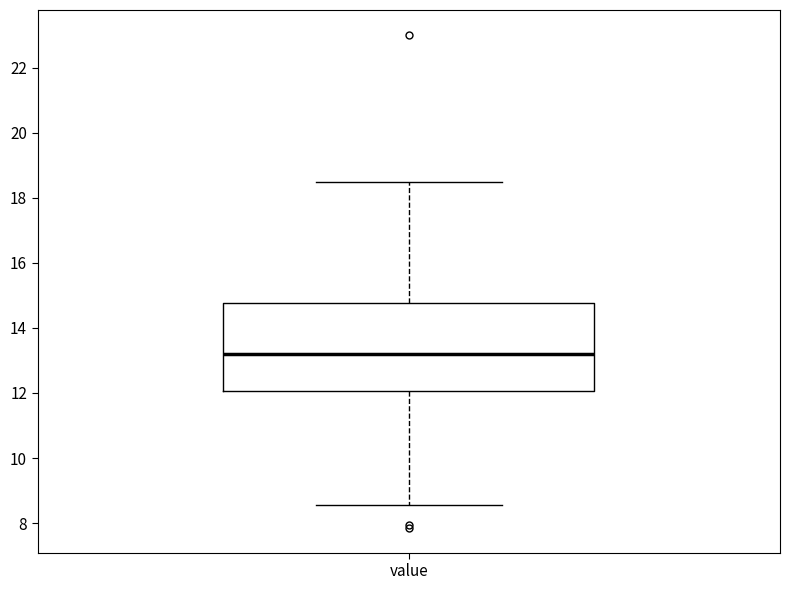

Transcribe this box plot: give where the median line is, the range the box spans, and where the two whiskers end, as read against the y-axis. The values are not printed on the chart, so give them approximately, as read against the axis.

median 13.2, box 12.0 to 14.8, whiskers 8.6 to 18.4